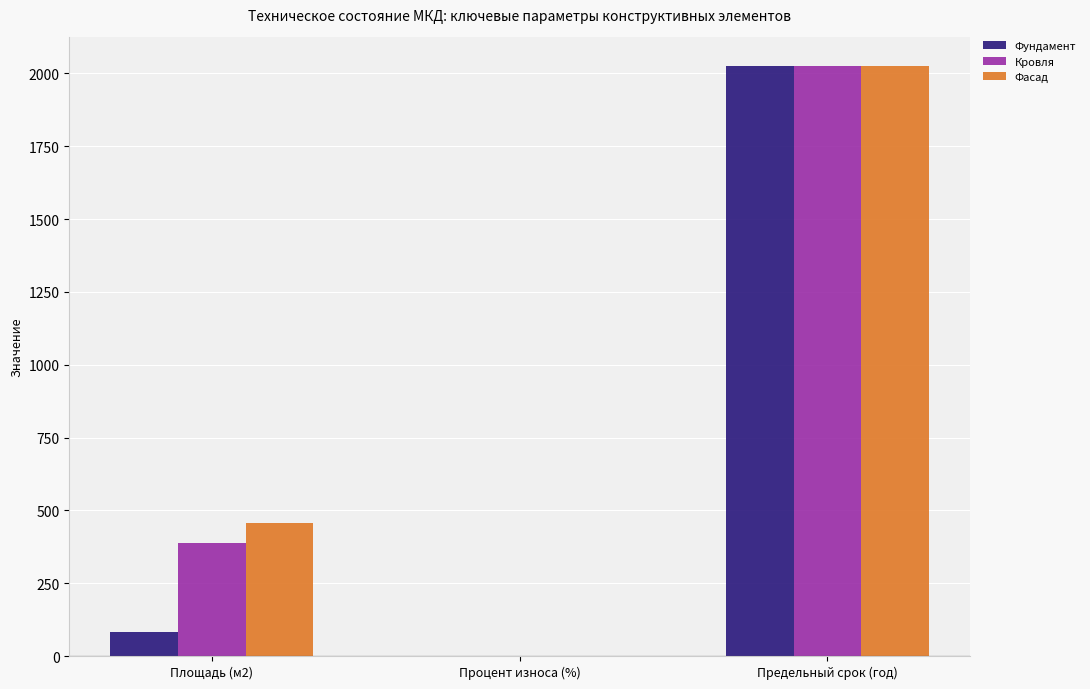

Which series changed the most between Площадь (м2) and Процент износа (%)?

Фасад